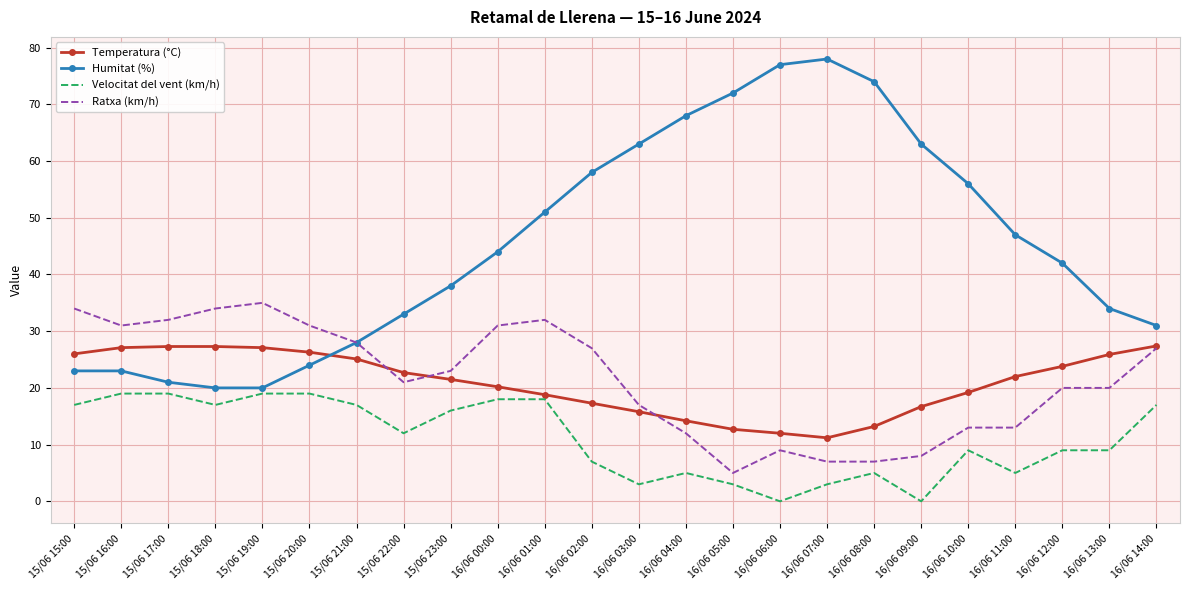

Which series has the widest spread of values?

Humitat (%)